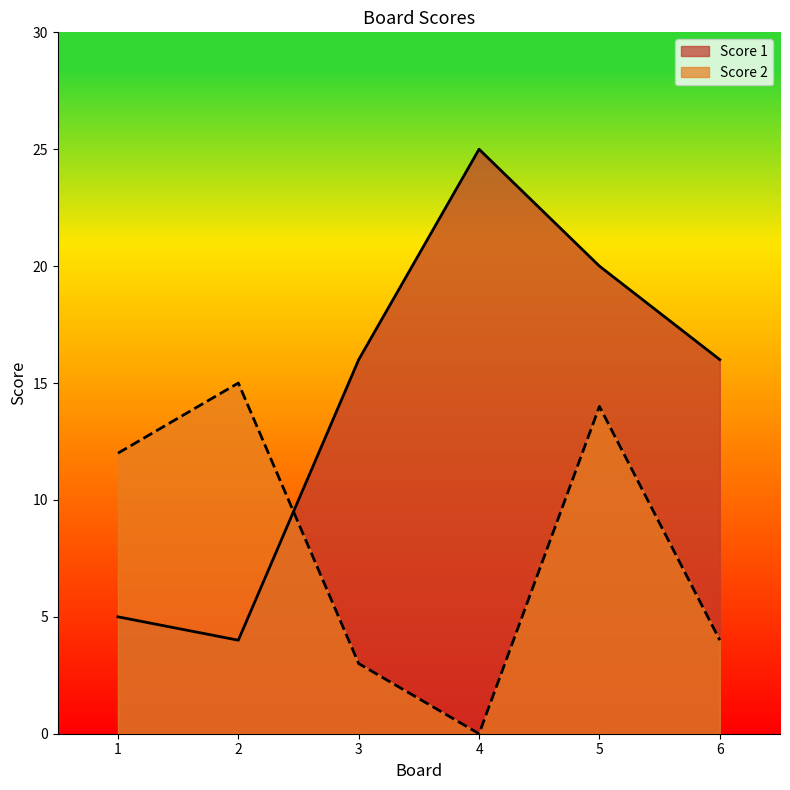

Which category has the highest value across all series?

4